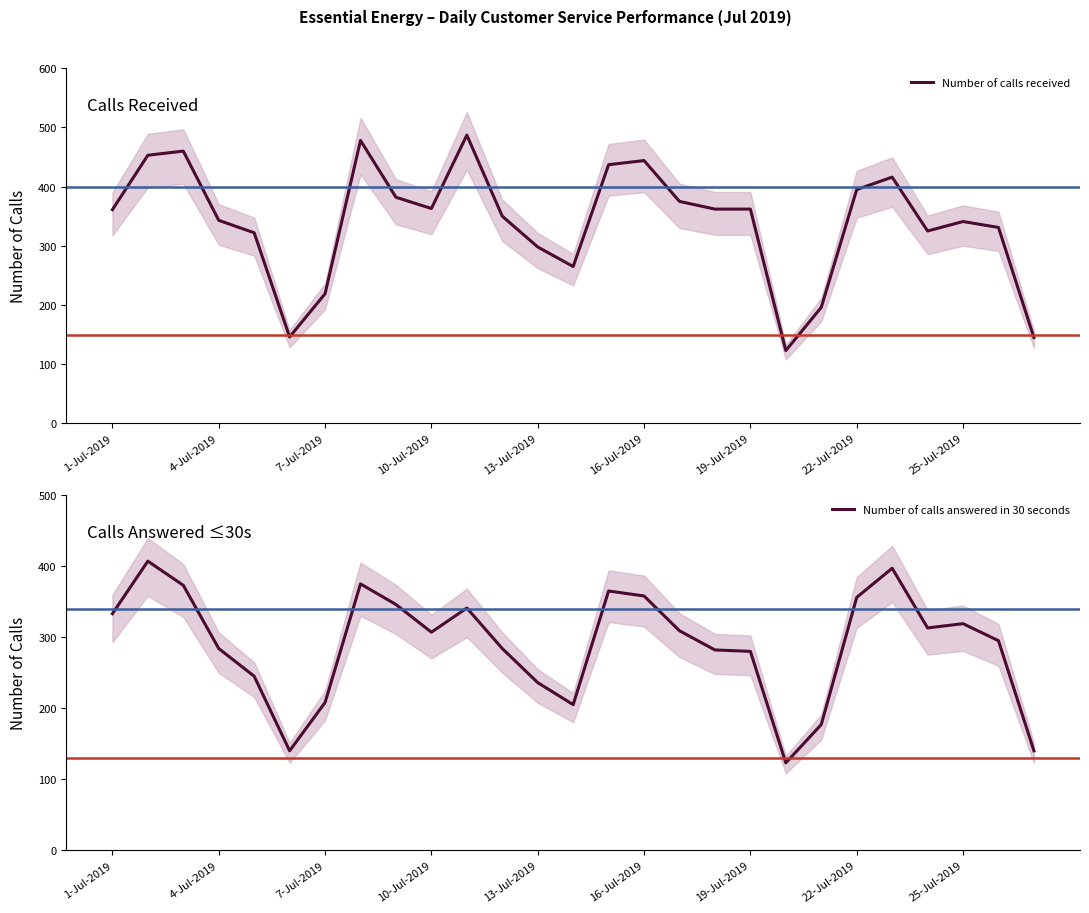

True or false: Number of calls received and Number of calls answered in 30 seconds cross at least once.

False